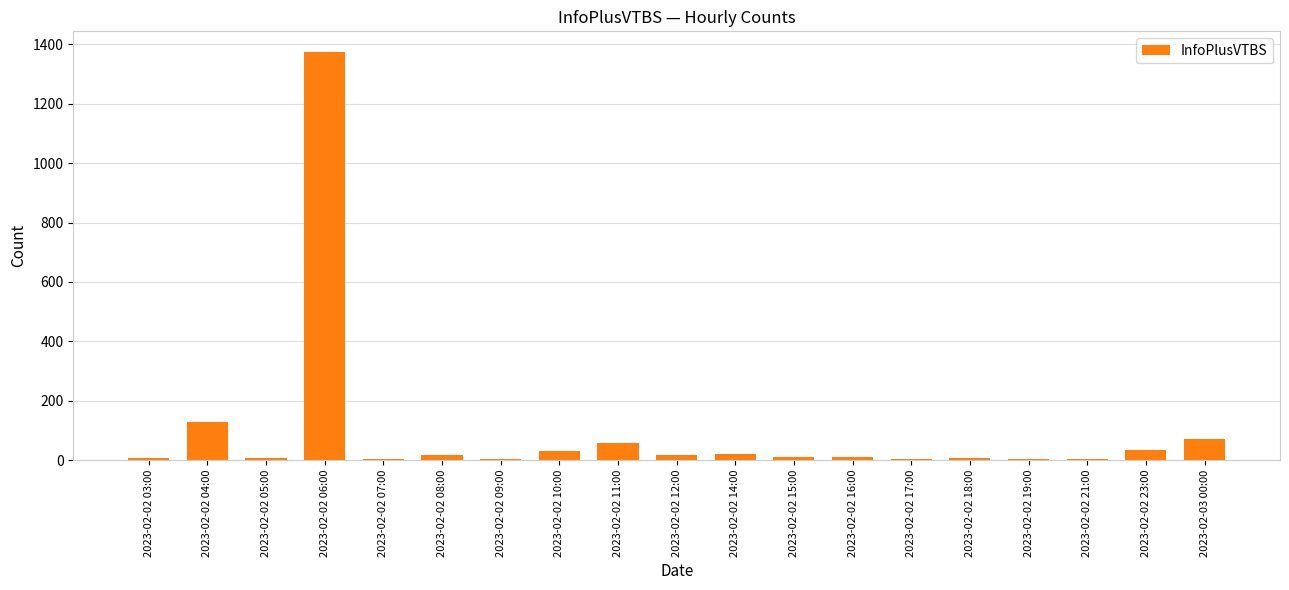

True or false: the data shows 1375 at 2023-02-02 06:00.

True